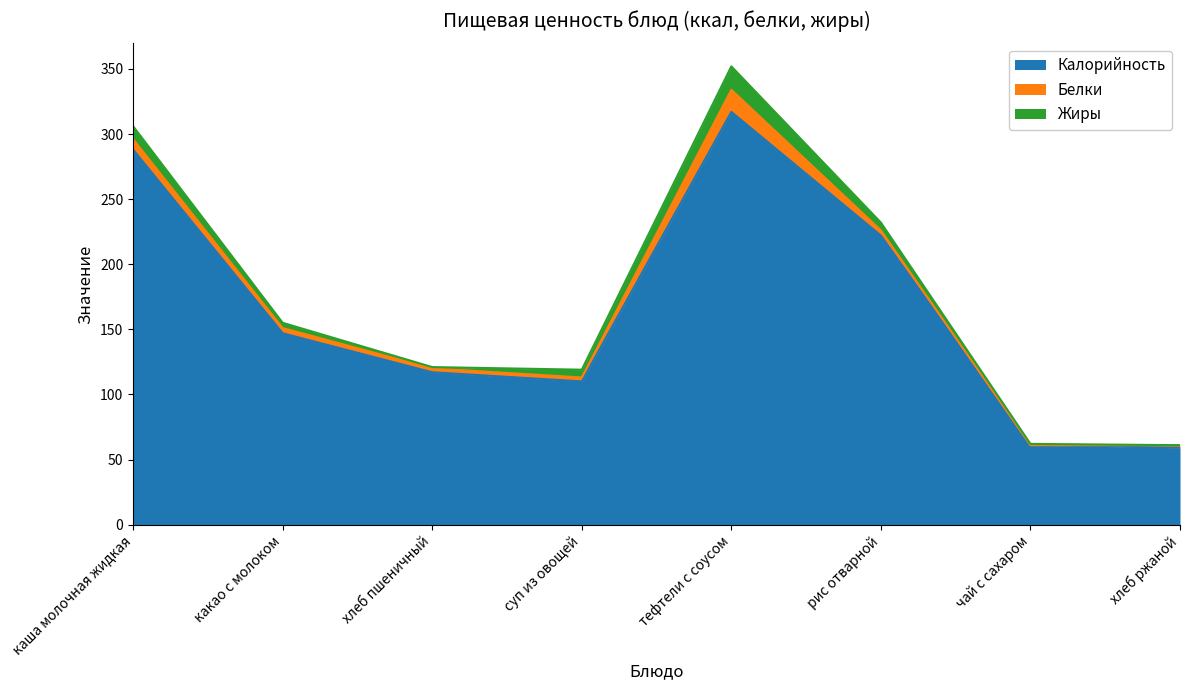

Reading left to right, list all the values displayed in this chart.

Калорийность: 288	147	117	110	317	222	61	59
Белки: 8	4	3	3	17	4	0	2
Жиры: 10	4	1	6	18	6	1	0